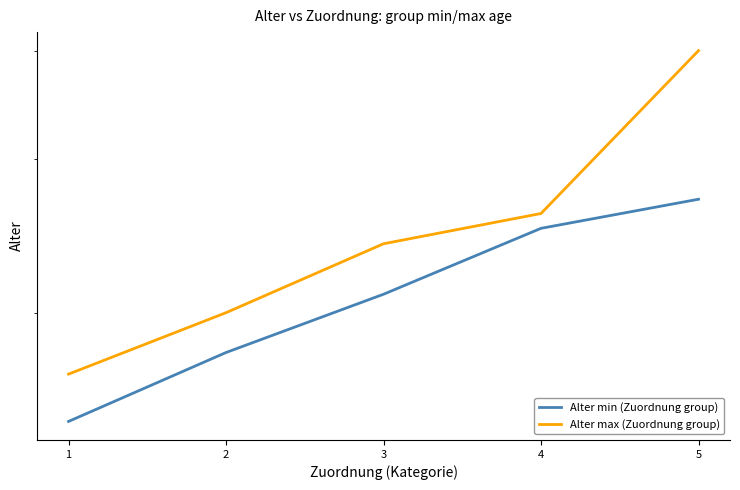

True or false: Alter min (Zuordnung group) and Alter max (Zuordnung group) cross at least once.

False